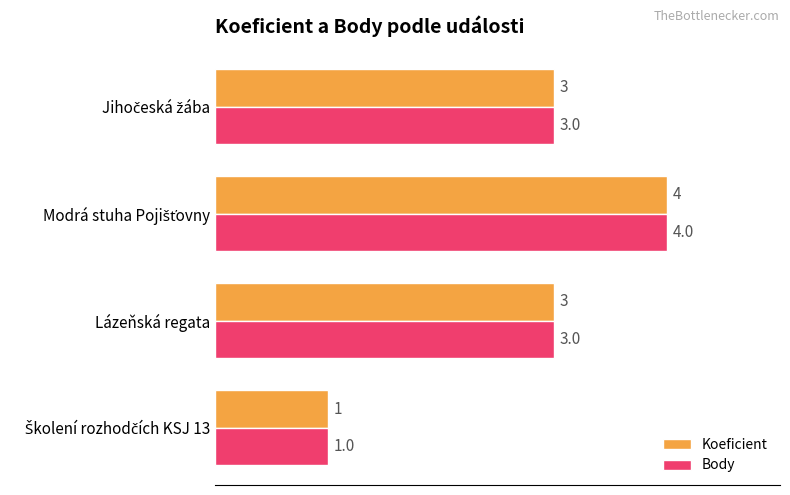

What is the difference between the maximum and minimum values in the Body series?

3